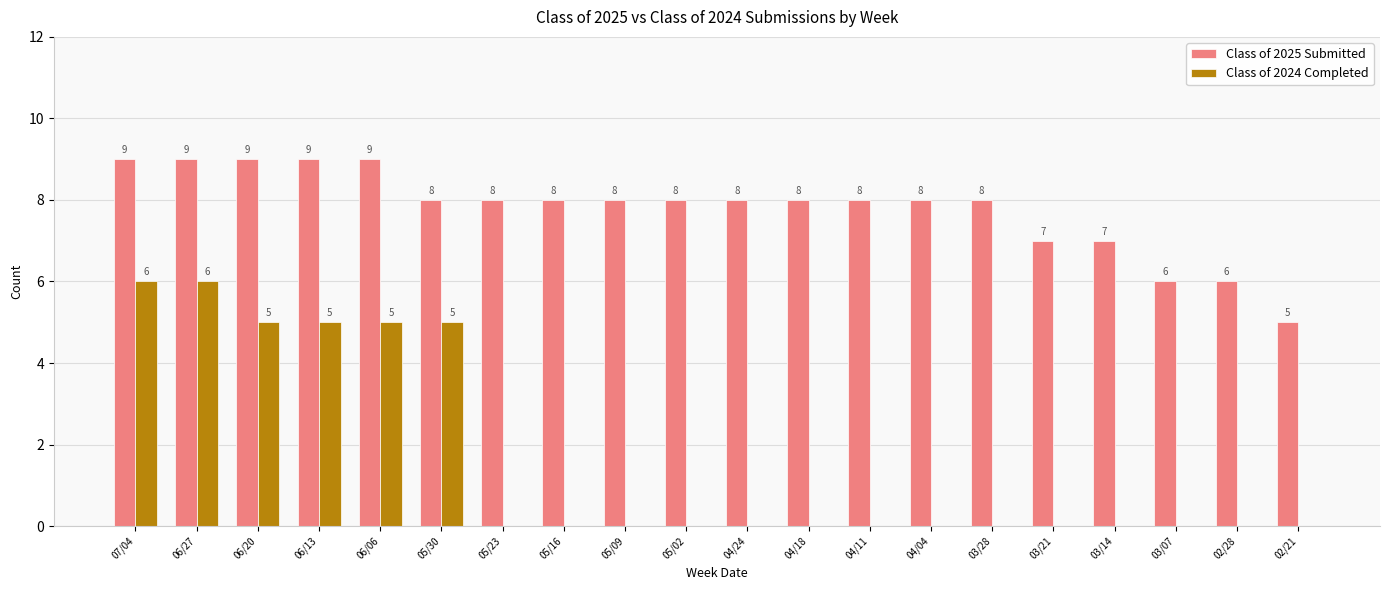

Which series changed the most between 04/18 and 03/21?

Class of 2025 Submitted